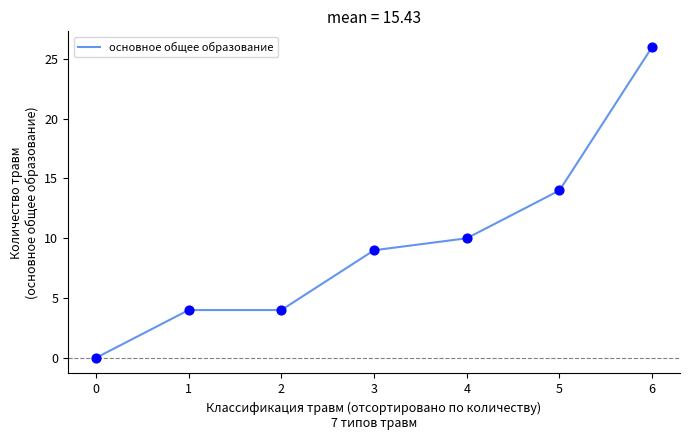

Approximately how many times larger is the value at 5 compared to 1?

3.5